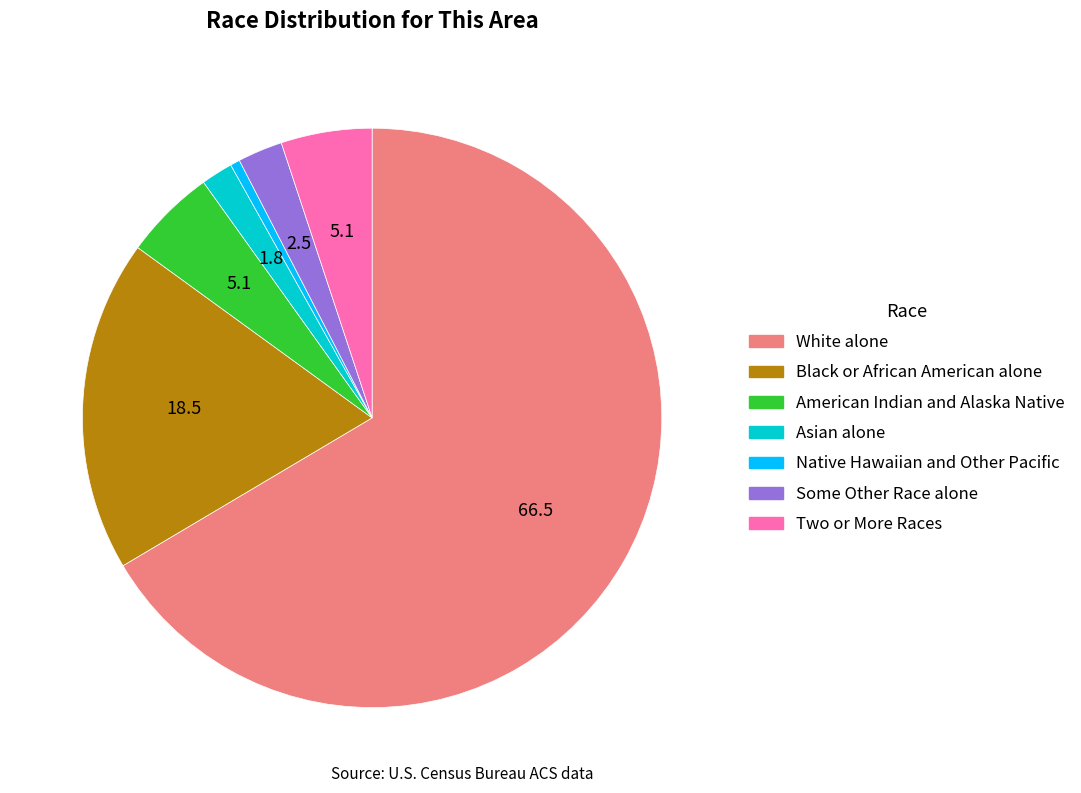

Does Two or More Races represent more than half of the total?

No